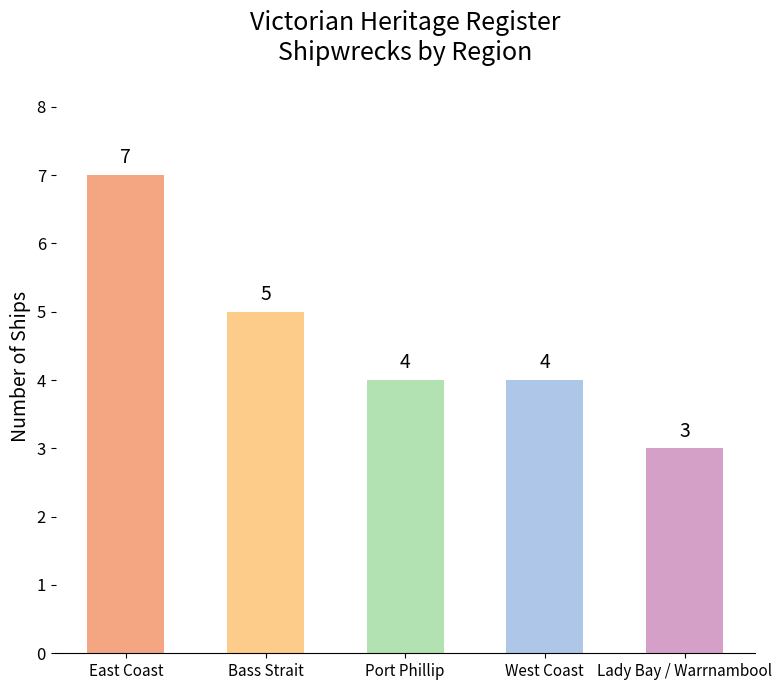

What is the ratio of the value at West Coast to the value at Lady Bay / Warrnambool?

1.3